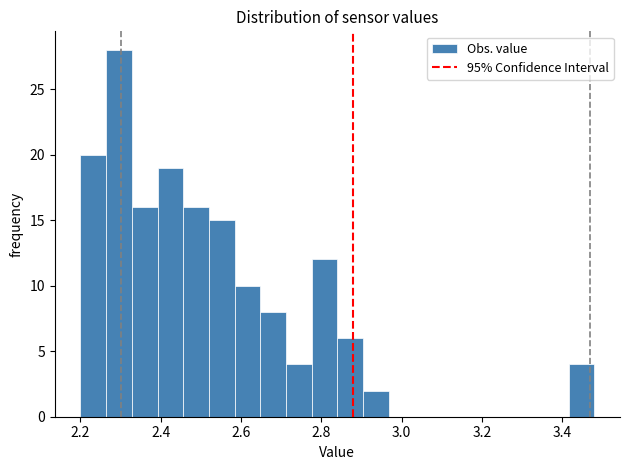

Around what value on the x-axis is the tallest bar? Give the approximate position of its centre, as read against the axis.

2.30